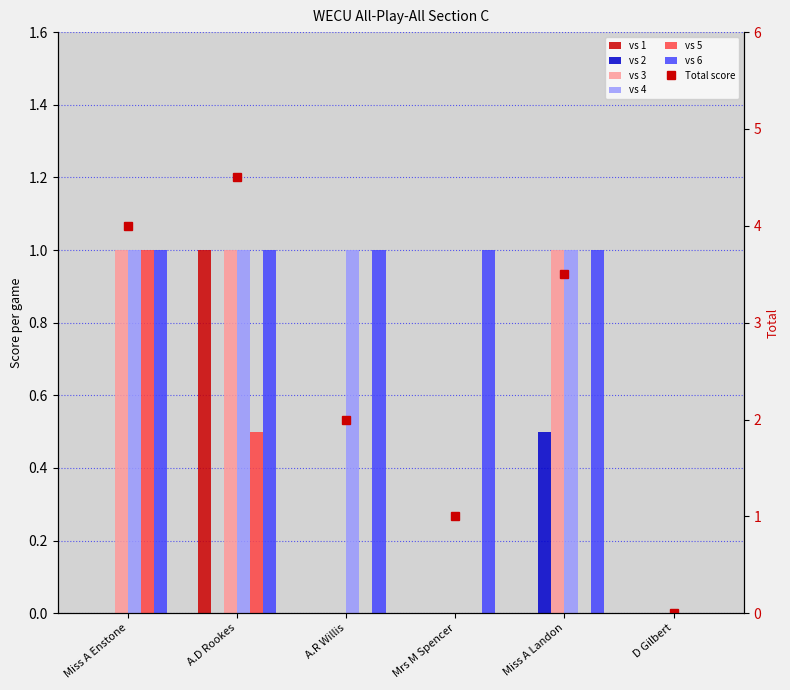

How many values in the vs 1 series exceed 0?

1